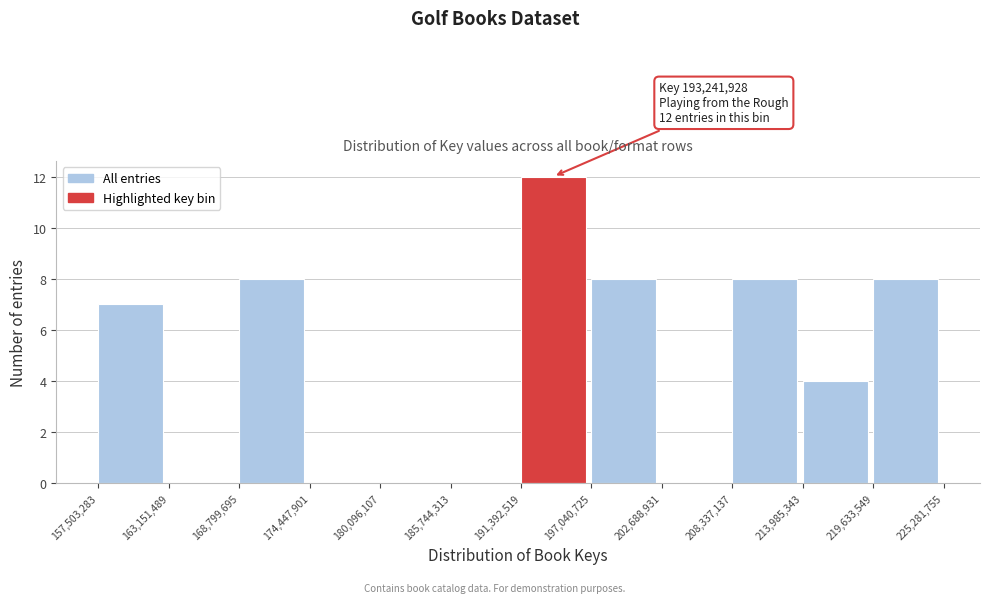

Over which range of the x-axis is the bar tallest?

191,392,519 to 197,040,725